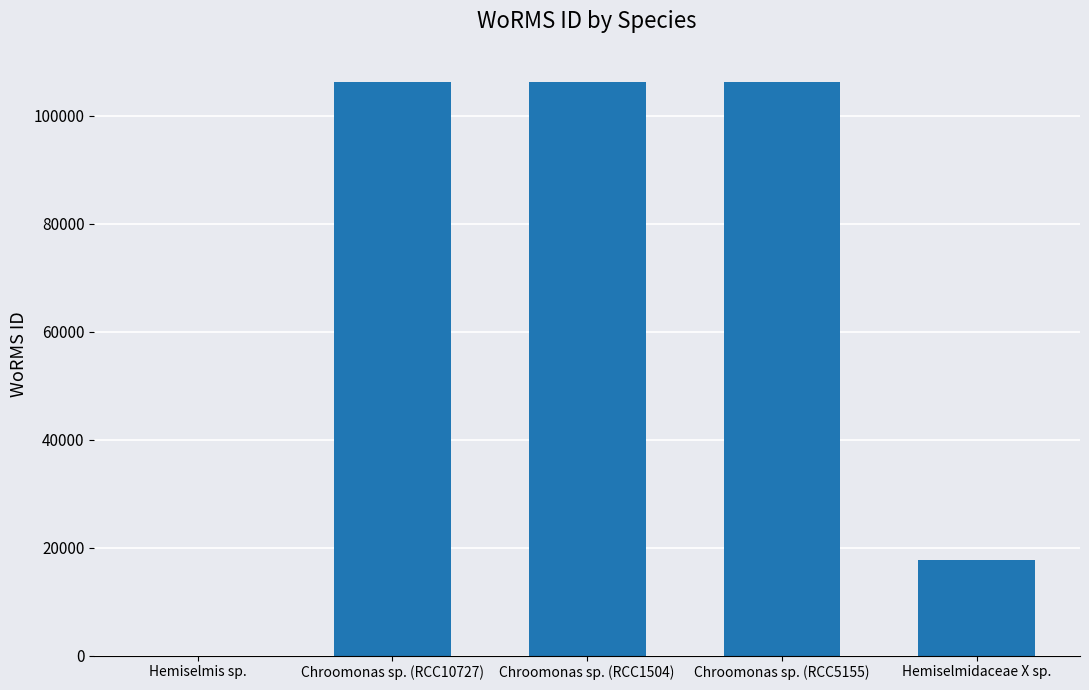

What is the sum of all values?

336484